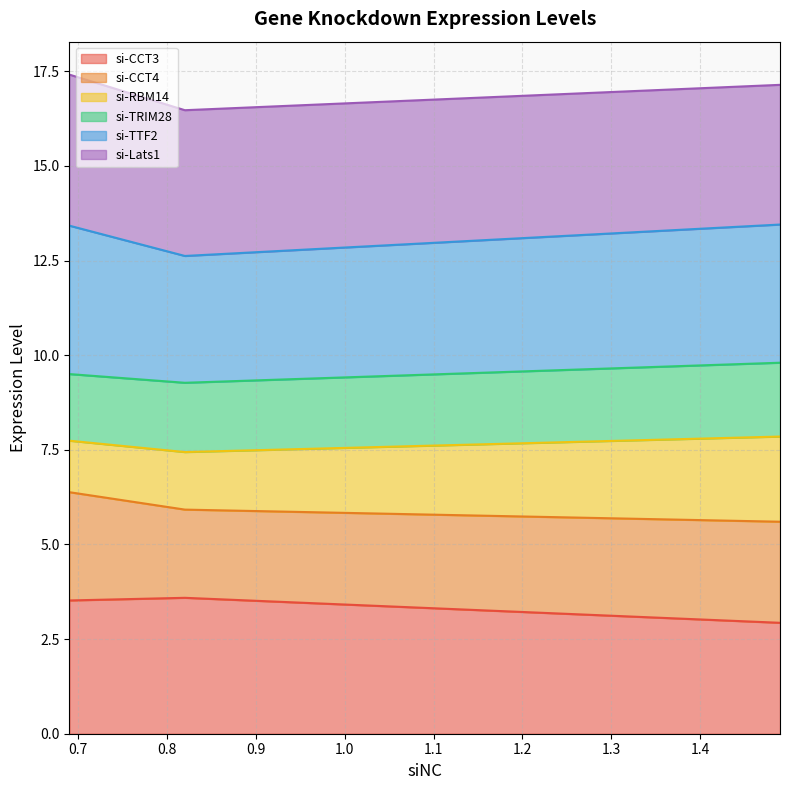

Which label corresponds to the smallest value in the chart?

1.49